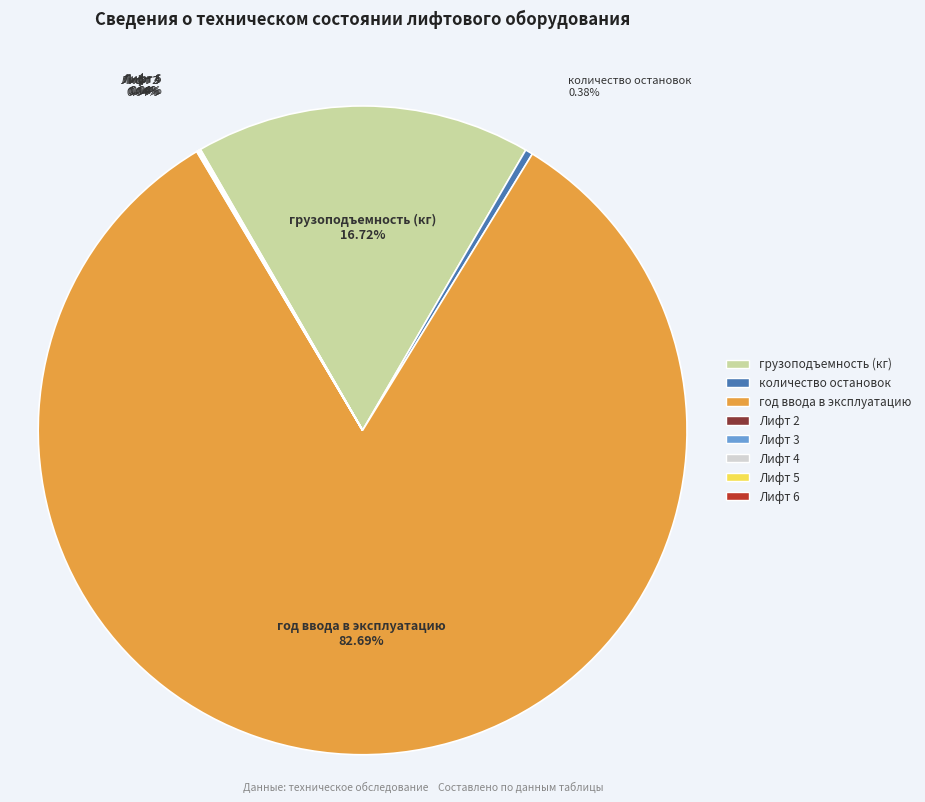

Which slice is the largest?

год ввода в эксплуатацию